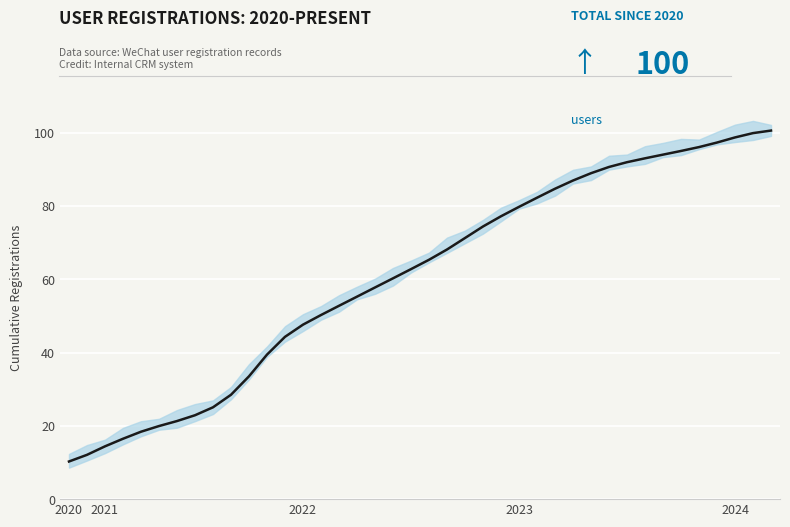

What is the smallest value displayed?

10.3